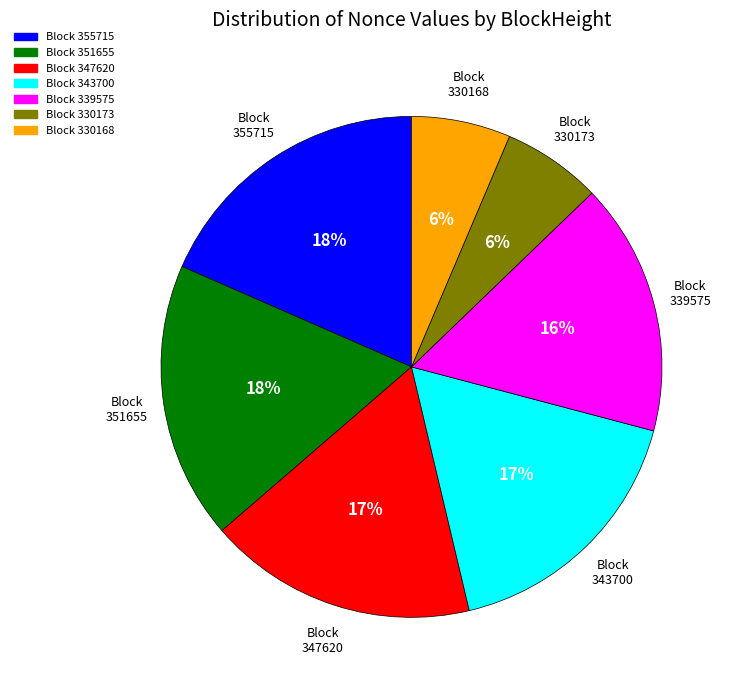

Does any single category account for the majority?

No